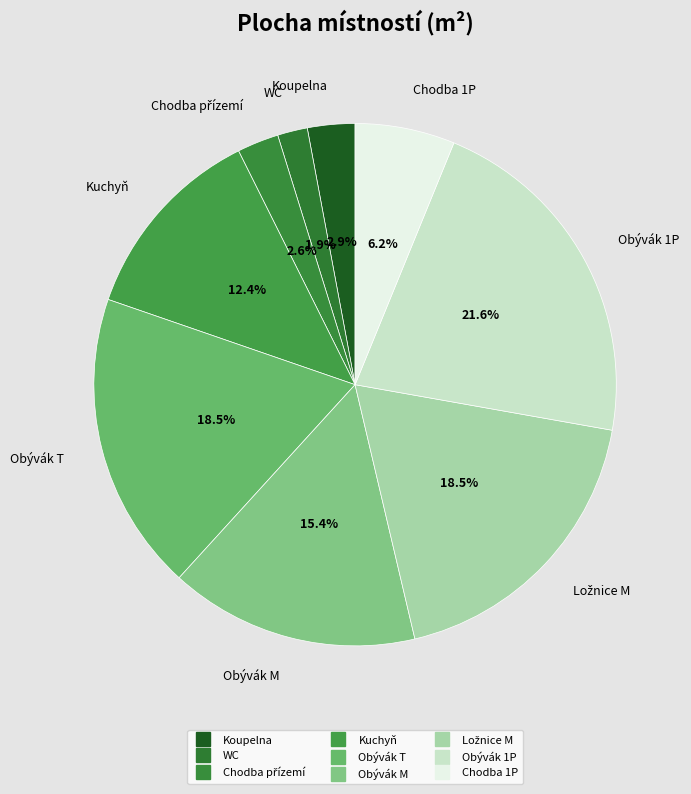

How much of the chart is everything except WC?

98.1%